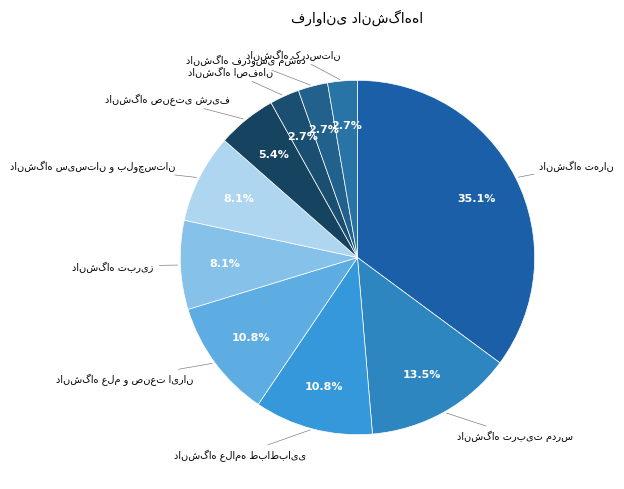

To the nearest percent, what portion does دانشگاه سیستان و بلوچستان represent?

8%